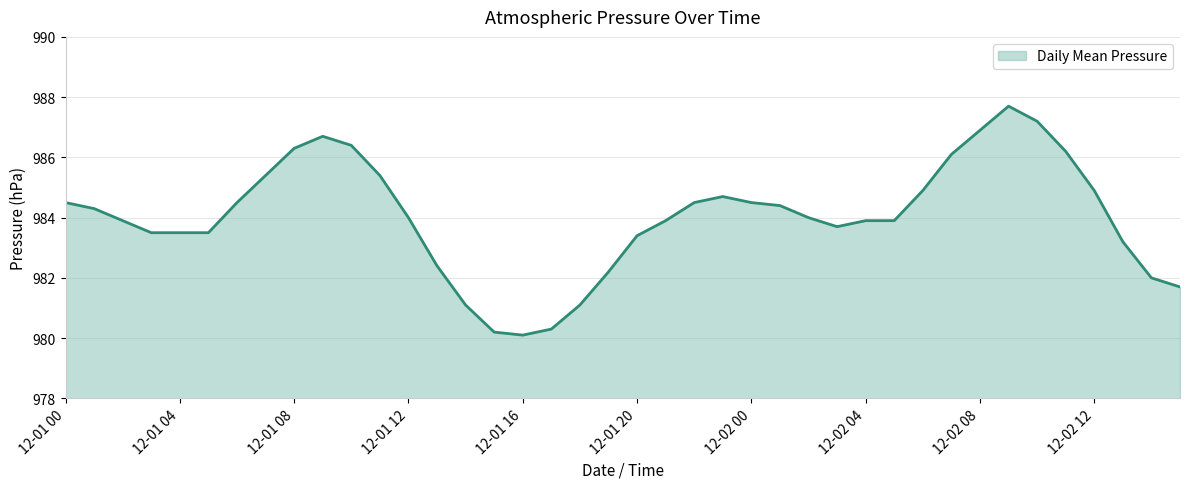

How many distinct data groups are displayed?

1